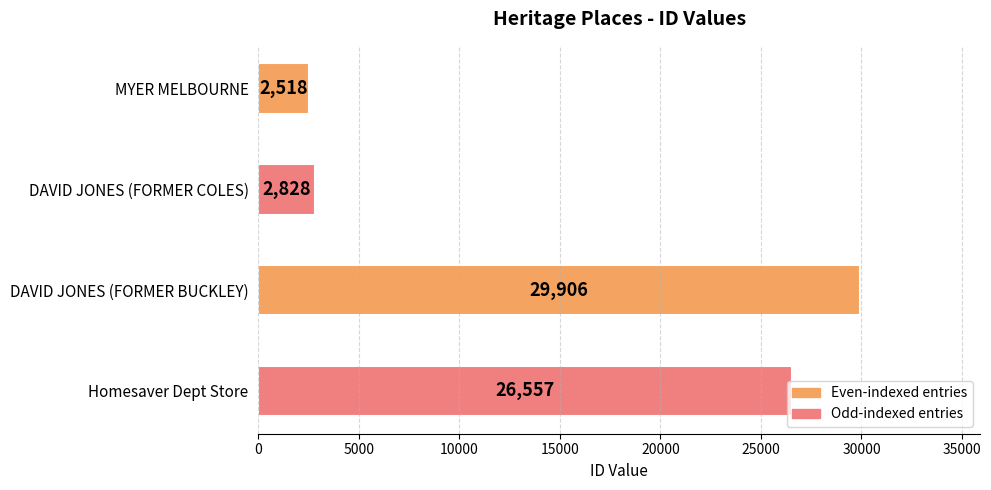

What is the difference between the maximum and minimum values?

27388